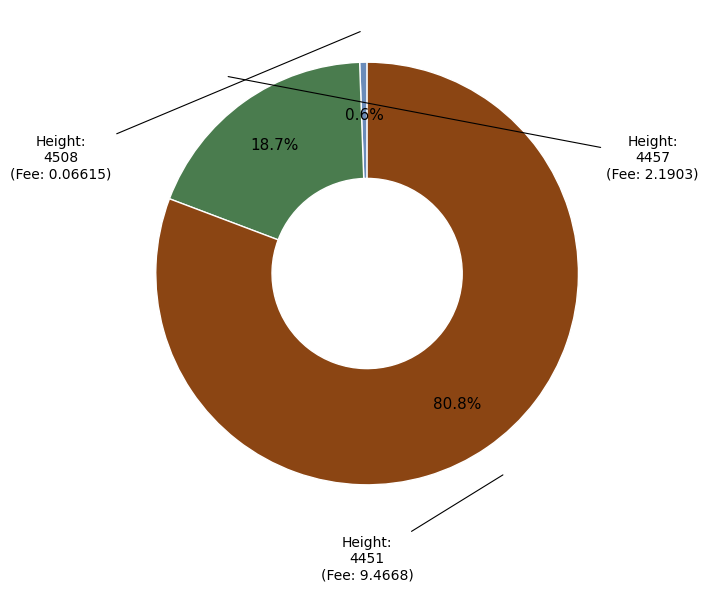

Is there any slice that represents more than half of the pie?

Yes